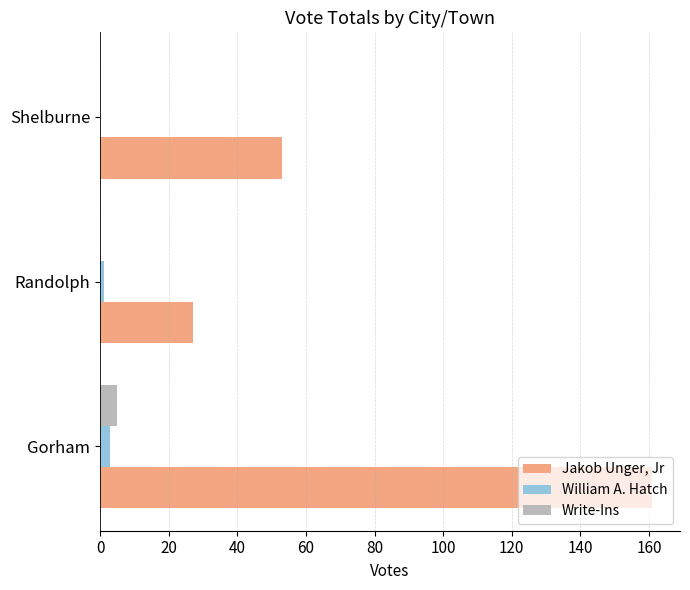

At which label is Jakob Unger, Jr closest to 94?

Shelburne